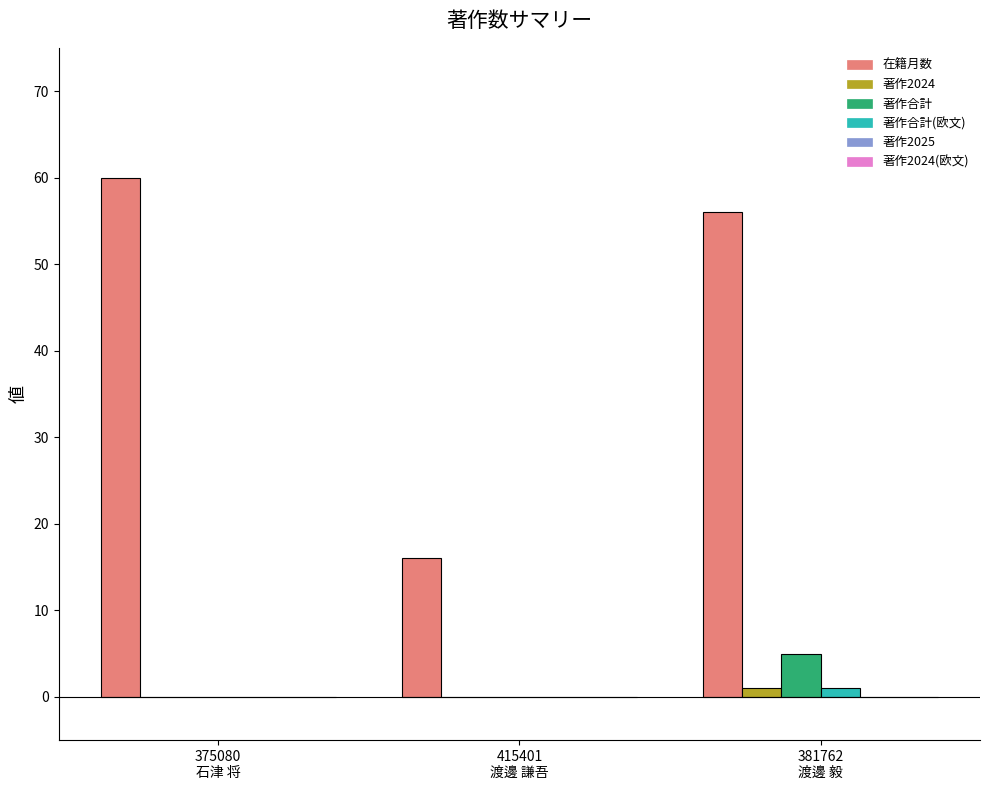

Which series has the largest total across all categories?

在籍月数